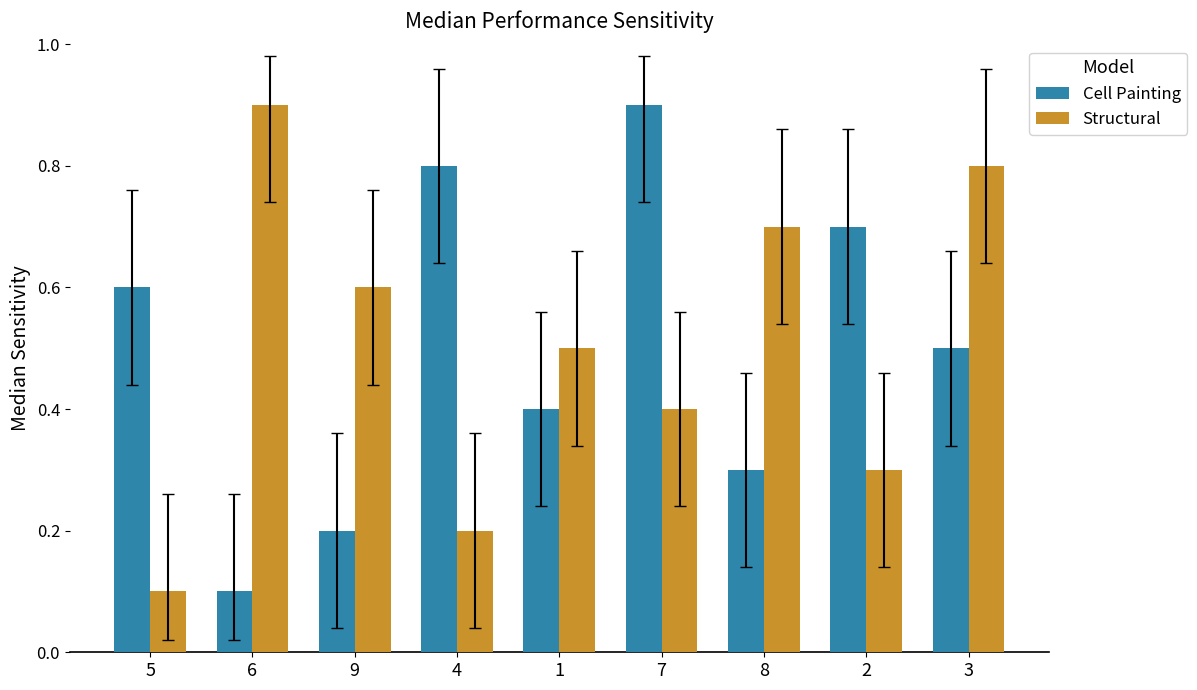

Rank the categories by Cell Painting value from lowest to highest.

6, 9, 8, 1, 3, 5, 2, 4, 7